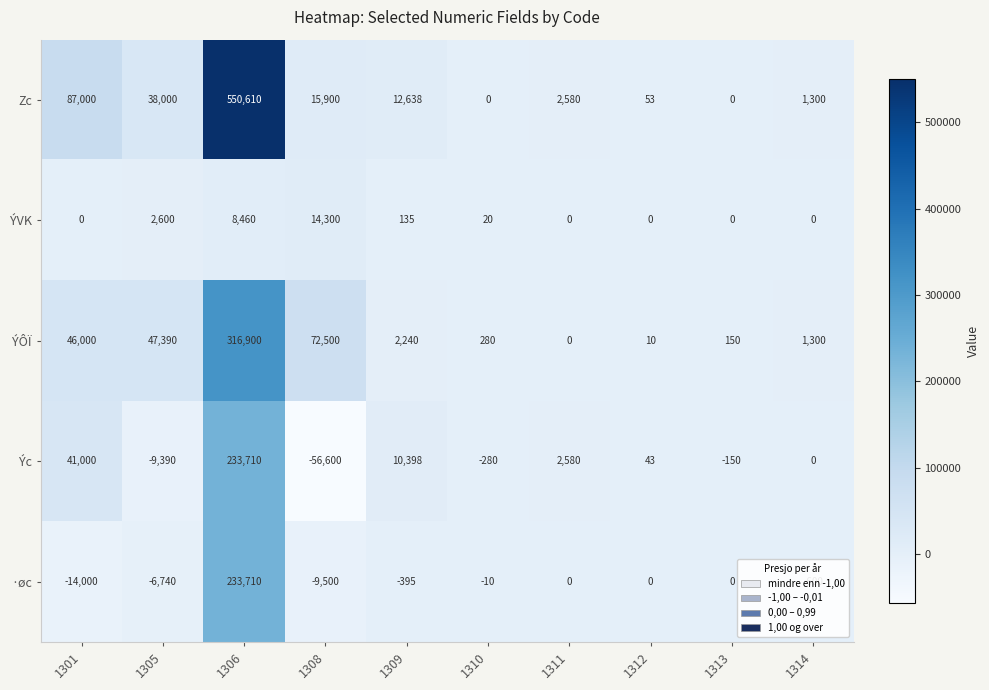

At which category does the chart reach its peak across all series?

1306